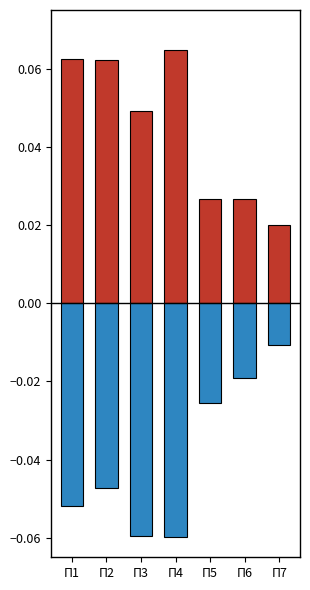

What is the value of the Освоение bar at the 3rd from the left?

-0.1